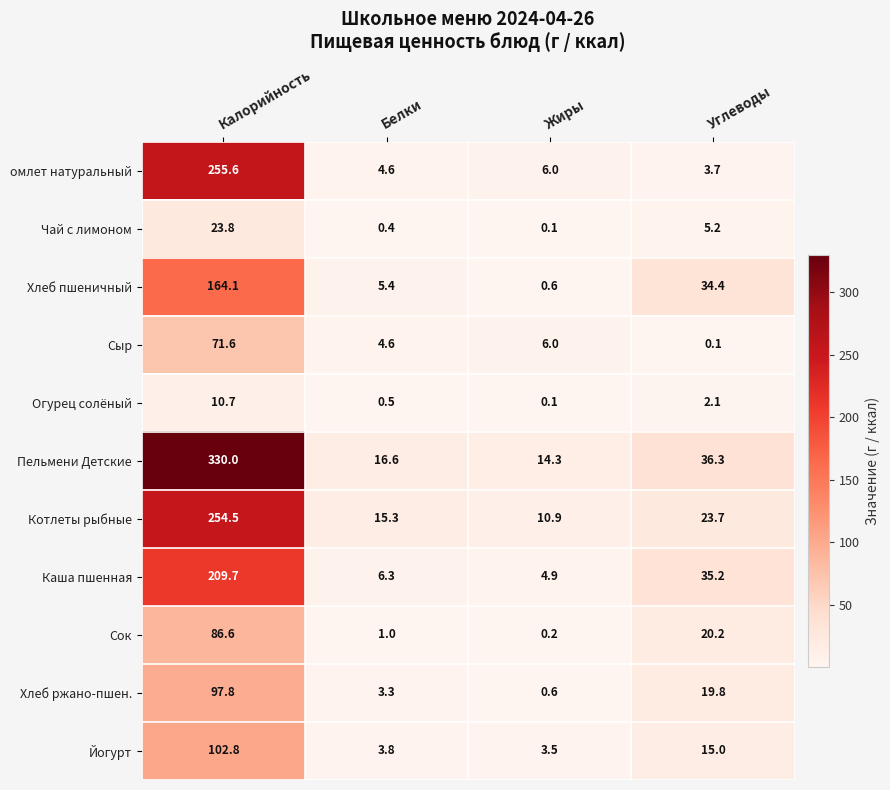

True or false: Хлеб ржано-пшен. has a value of 19.8 at Углеводы.

True